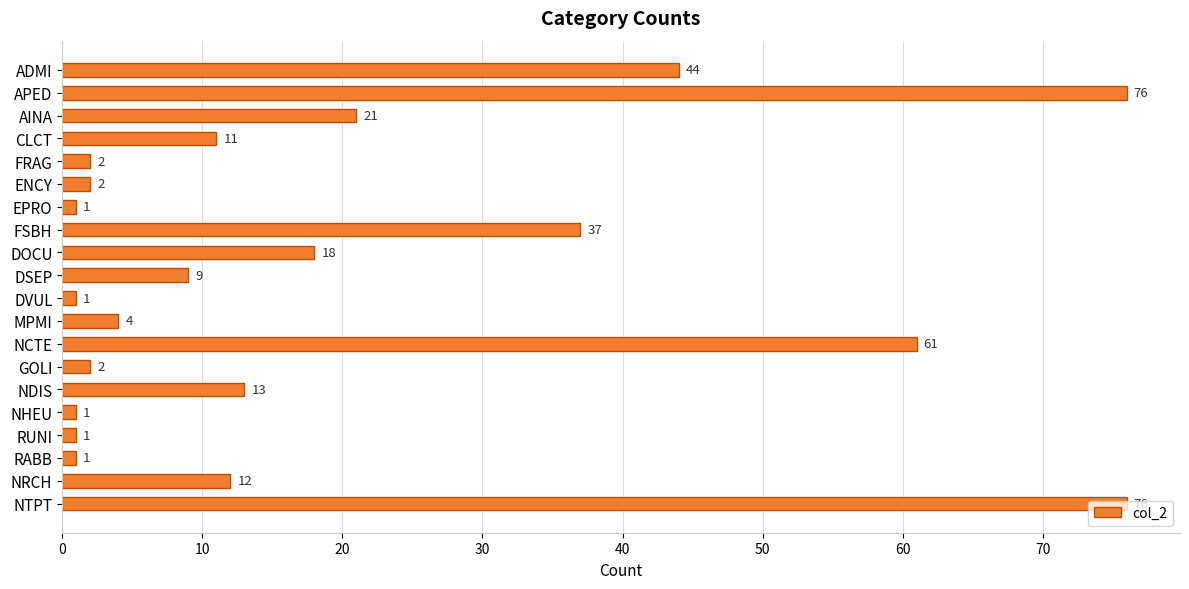

What is the label of the 3rd bar from the bottom?

RABB